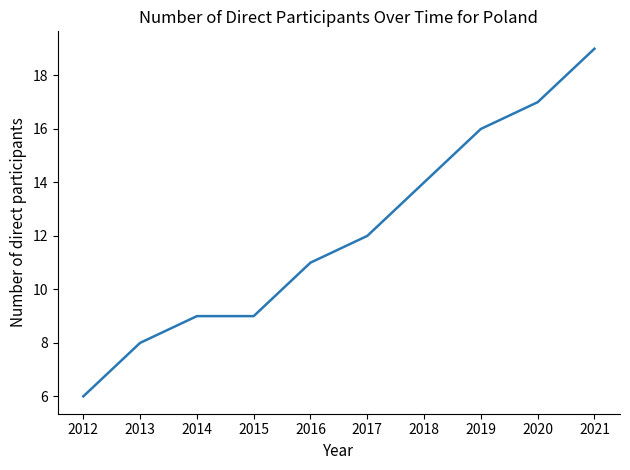

What is the difference between the values at 2016 and 2014?

2